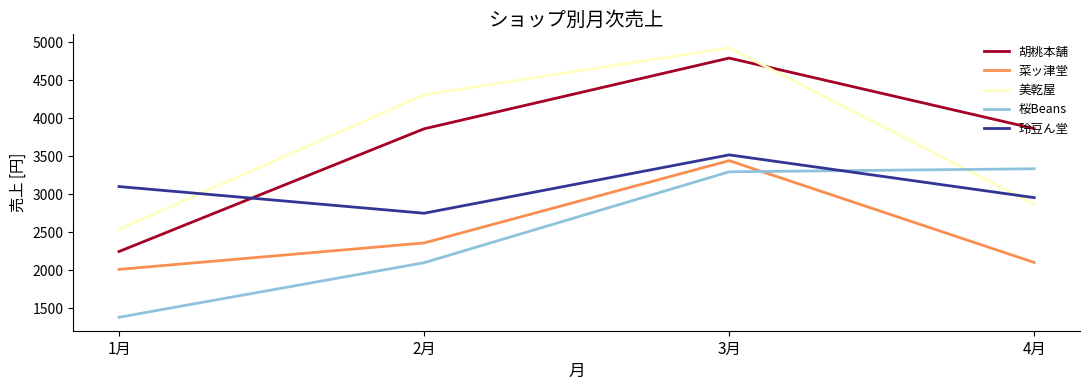

At which category is the sum across all series the highest?

3月